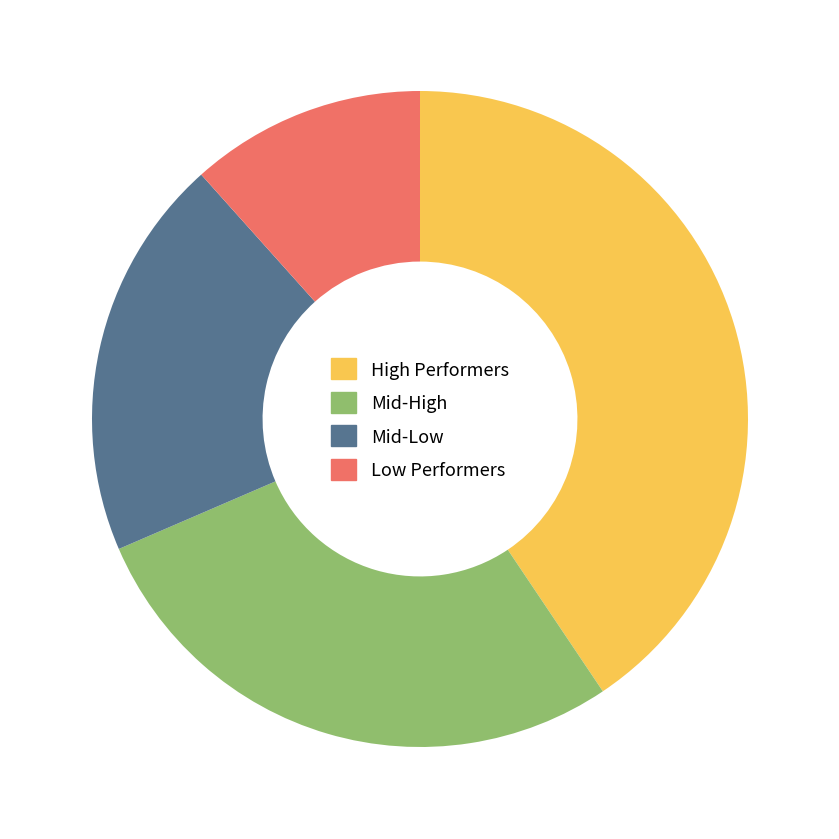

Rank the categories by value from highest to lowest.

High Performers, Mid-High, Mid-Low, Low Performers